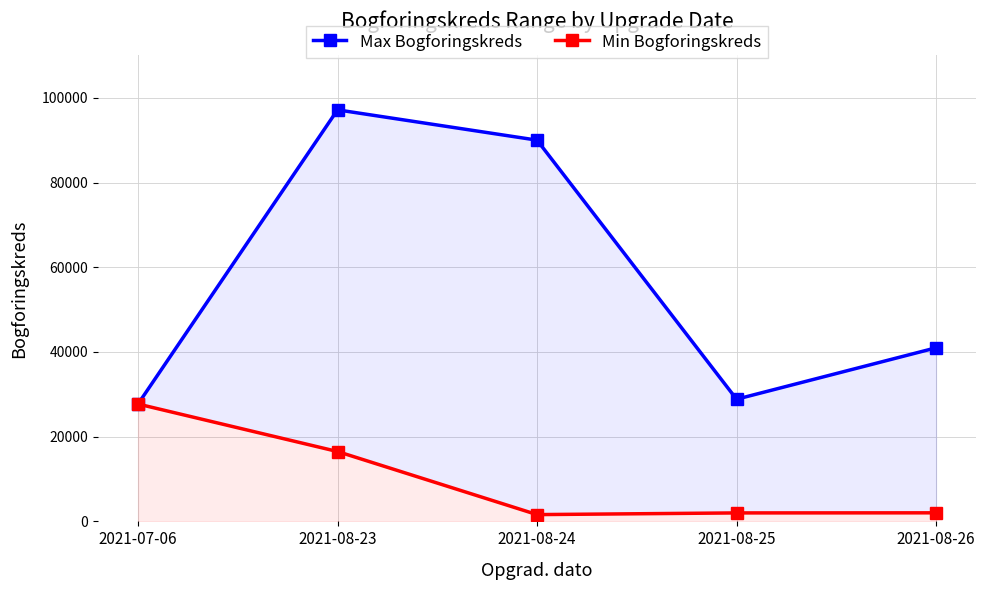

Rank the categories by Min Bogforingskreds value from highest to lowest.

2021-07-06, 2021-08-23, 2021-08-26, 2021-08-25, 2021-08-24